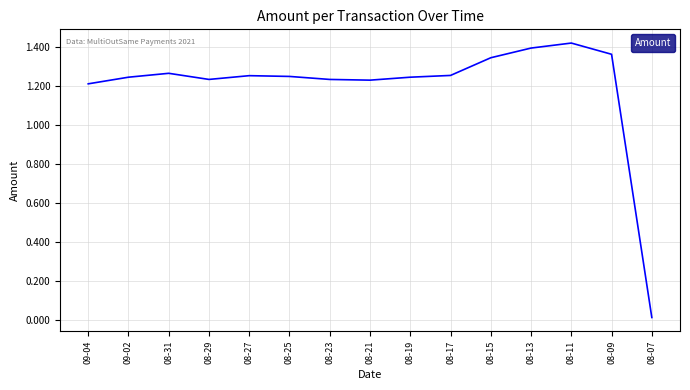

Is it true that the value at 09-02 is 1.2?

True